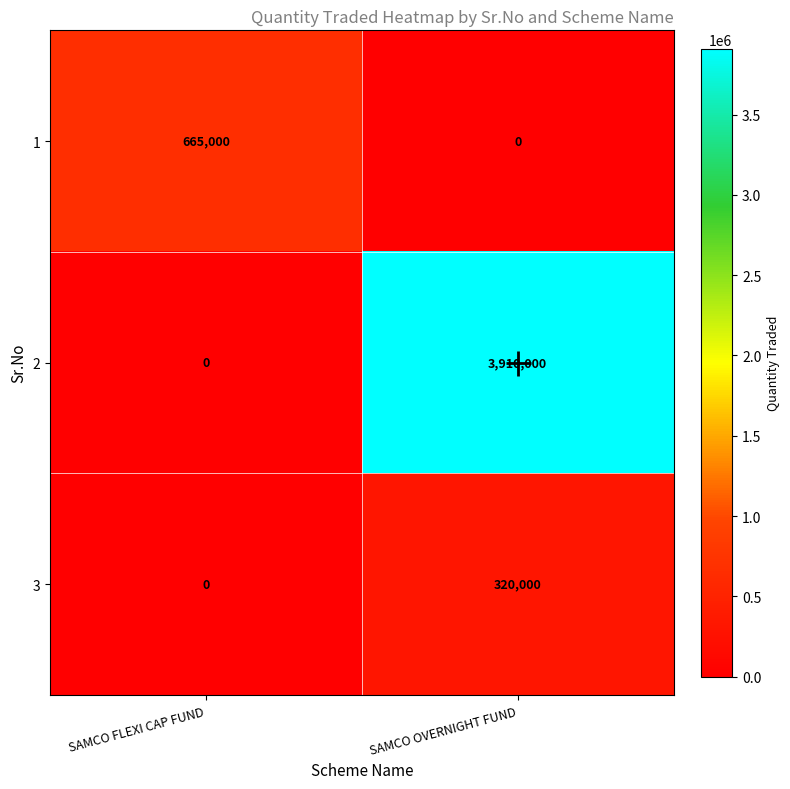

Between SAMCO FLEXI CAP FUND and SAMCO OVERNIGHT FUND, which series saw the biggest shift?

2